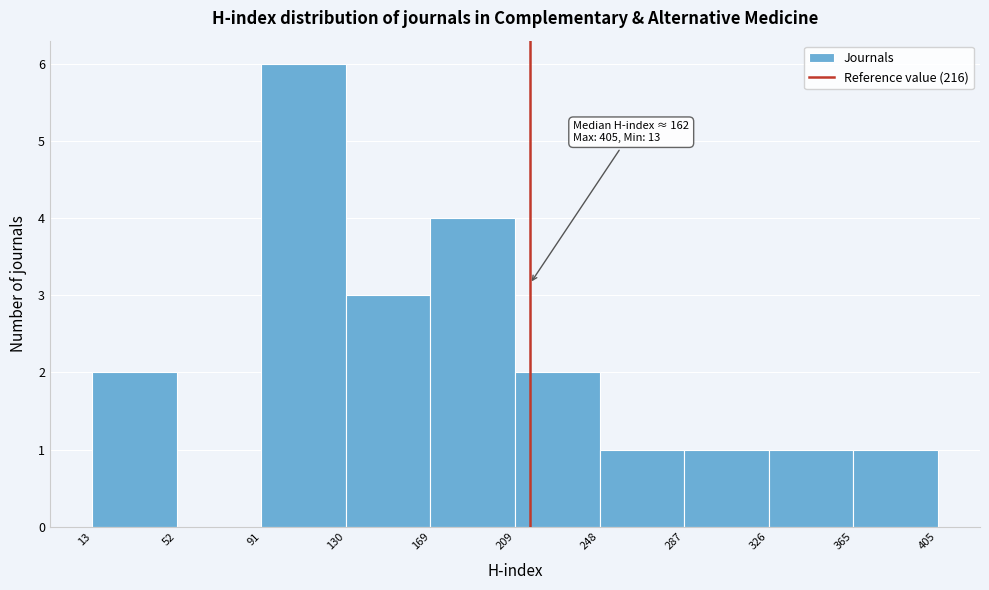

Which range on the x-axis has the tallest bar?

91 to 130